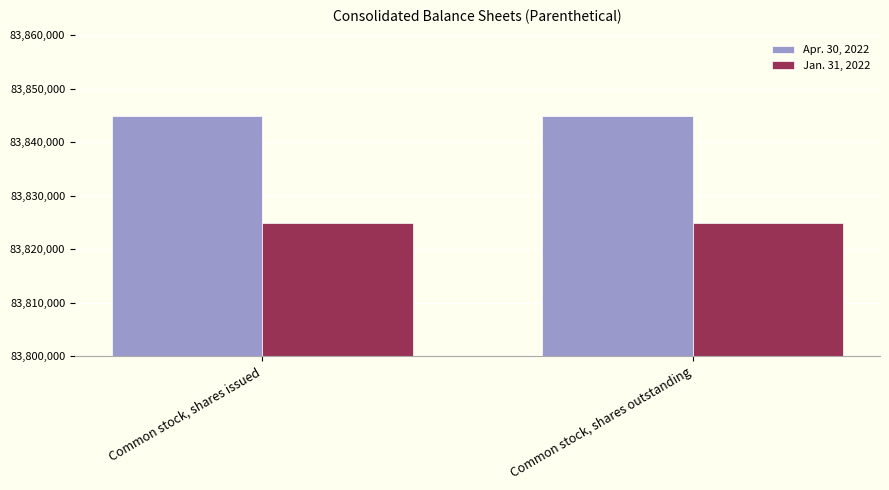

How many groups of bars are there?

2